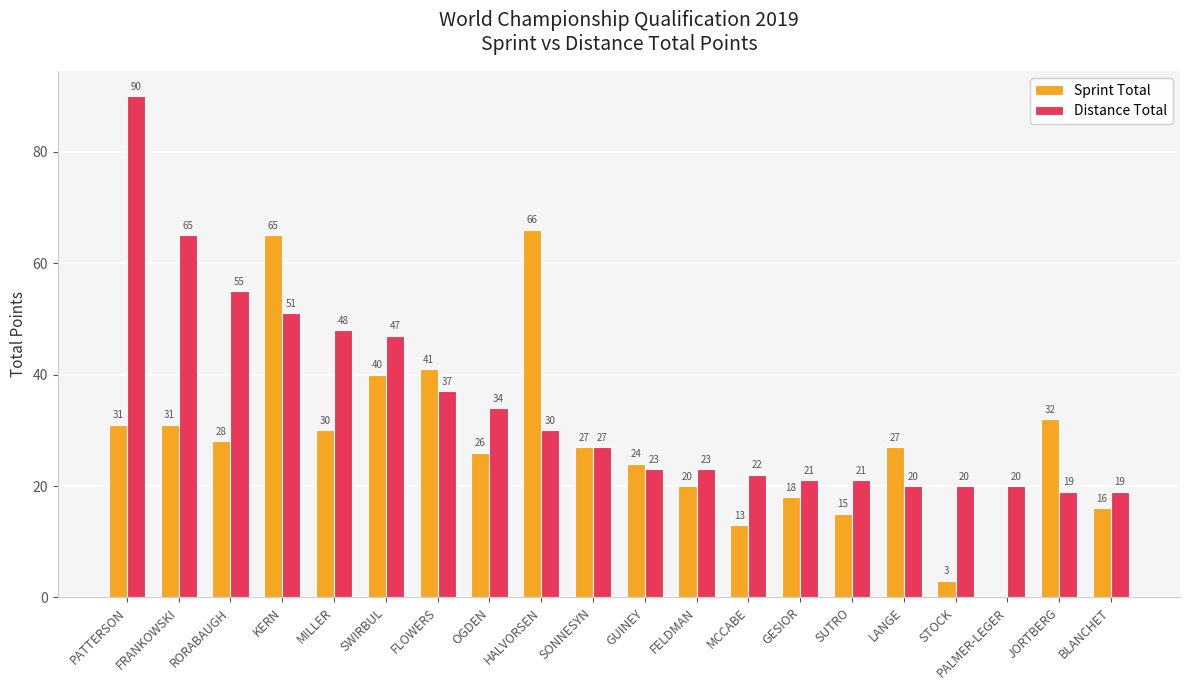

Reading right to left, what are all the values shown in this chart?

Sprint Total: 16	32	0	3	27	15	18	13	20	24	27	66	26	41	40	30	65	28	31	31
Distance Total: 19	19	20	20	20	21	21	22	23	23	27	30	34	37	47	48	51	55	65	90